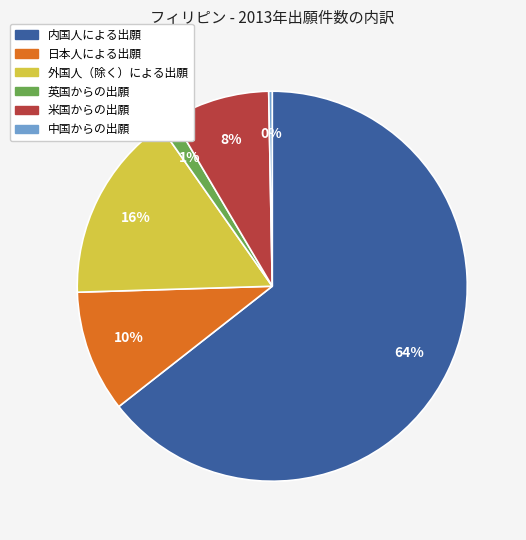

To the nearest percent, what is the average slice percentage?

17%